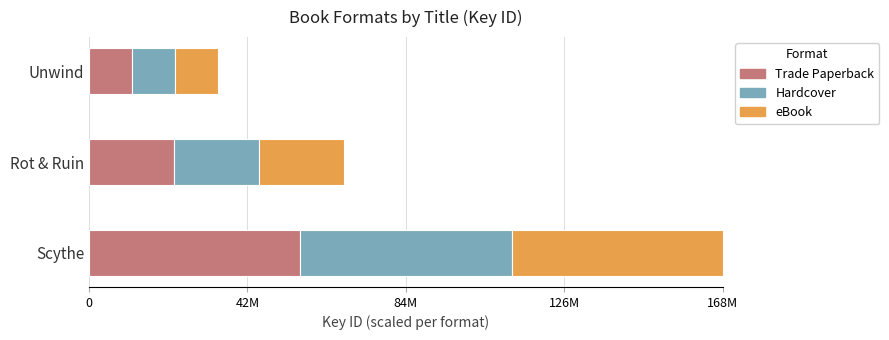

What are all the series names shown in the legend?

Trade Paperback, Hardcover, eBook